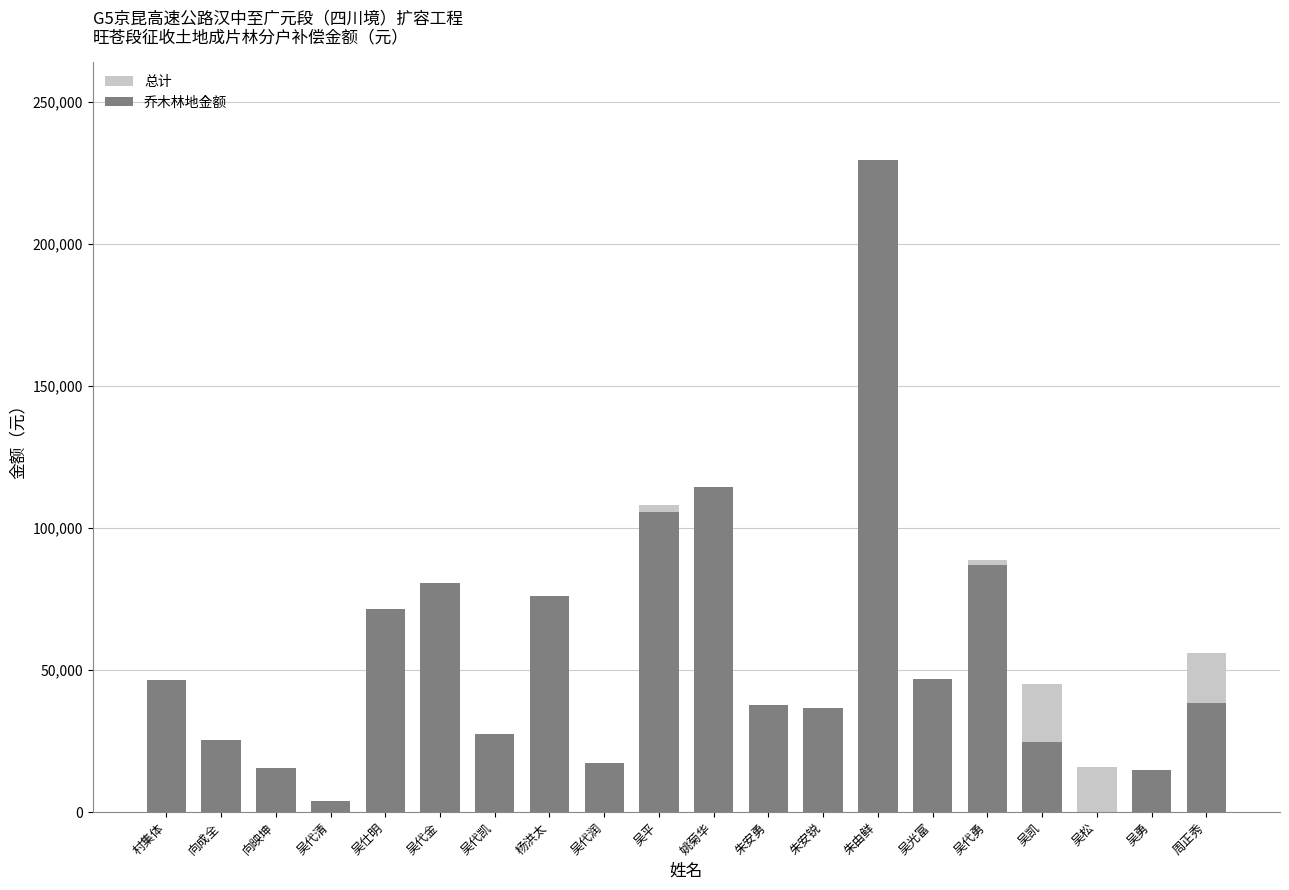

At how many categories does at least one series exceed 212438?

1